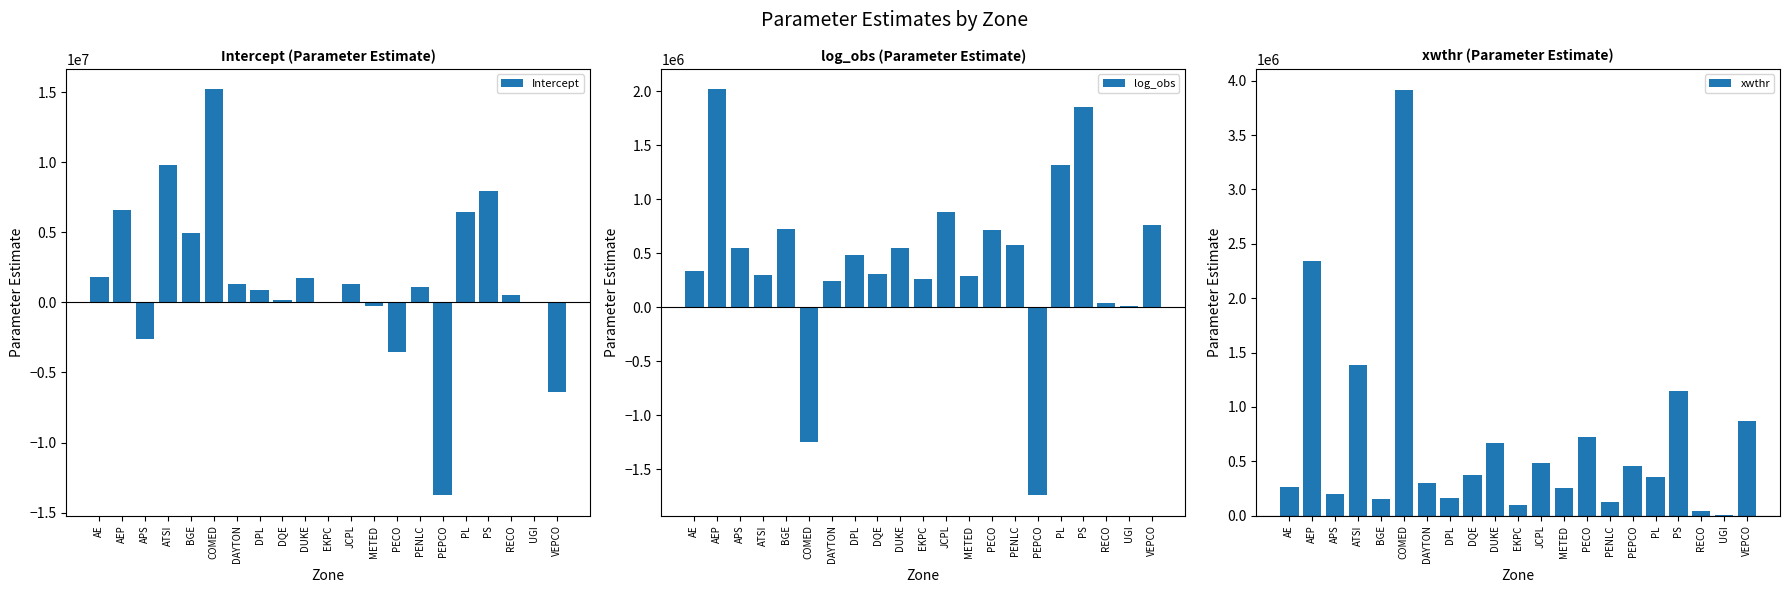

What is the sum of the Intercept values at DPL and ATSI?

10710132.9